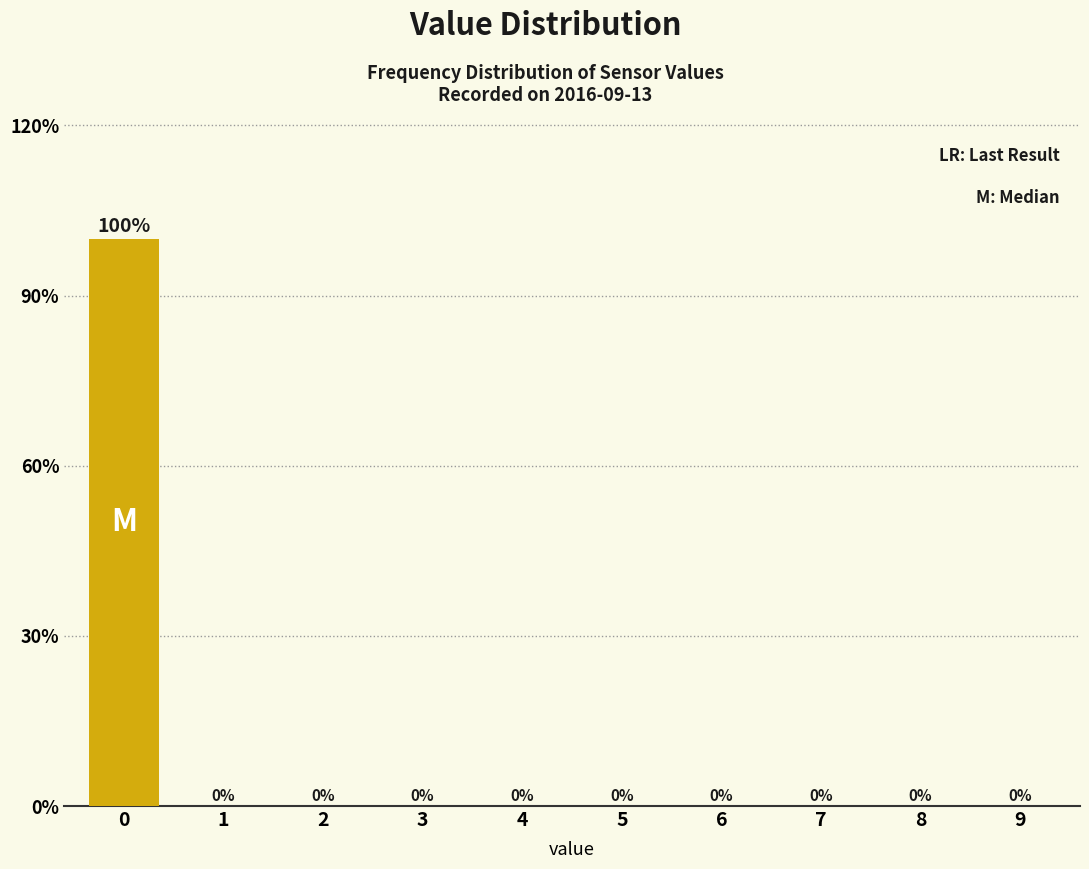

Reading left to right, what are all the values shown in this chart?

0=100	1=0	2=0	3=0	4=0	5=0	6=0	7=0	8=0	9=0